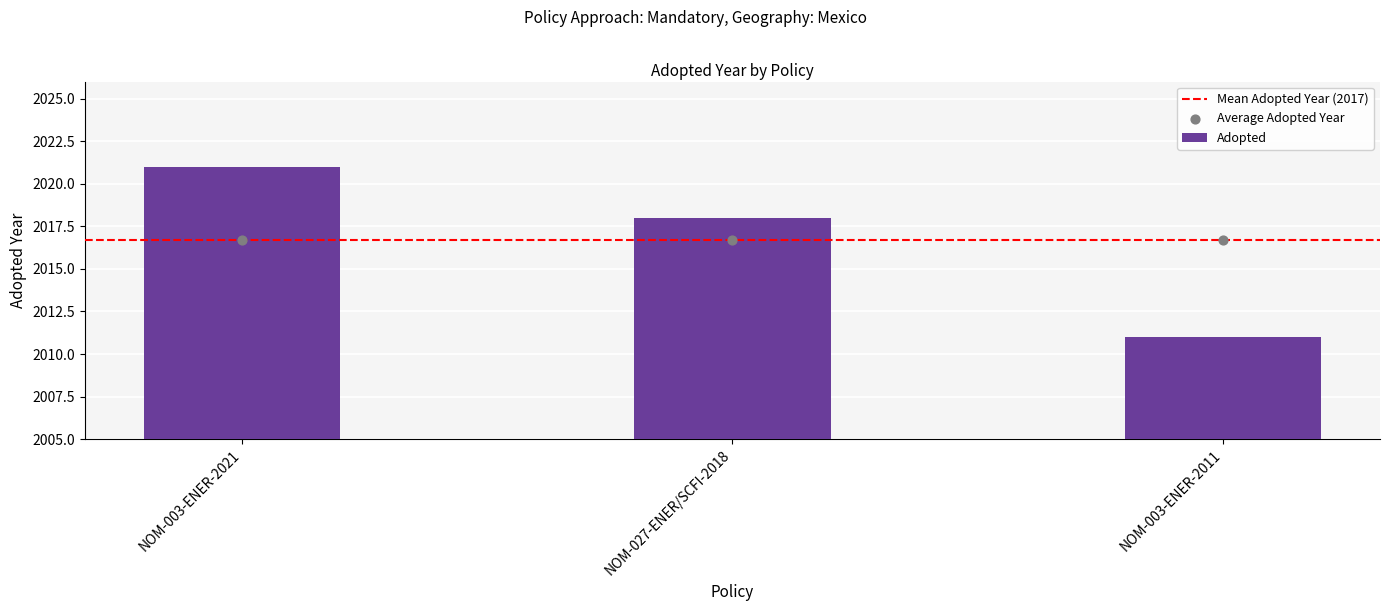

Approximately how many times larger is the value at NOM-003-ENER-2021 compared to NOM-027-ENER/SCFI-2018?

1.0